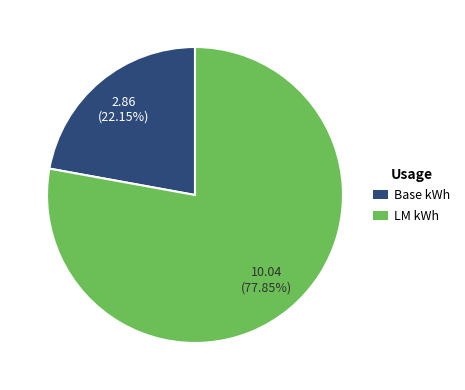

Count the number of slices in the pie.

2